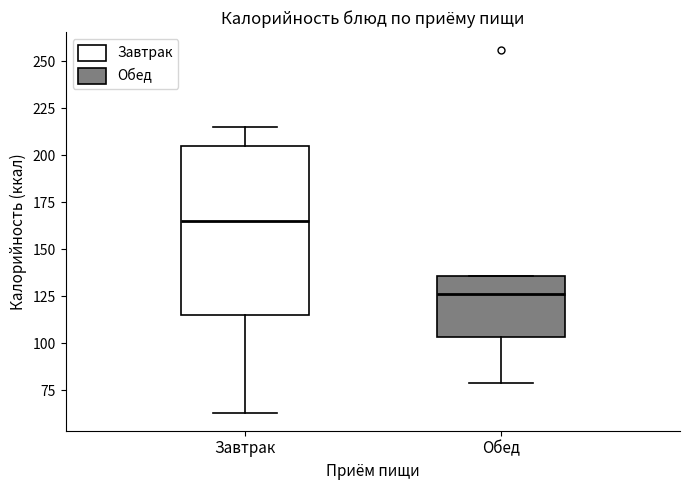

Which box has the highest median line?

Завтрак